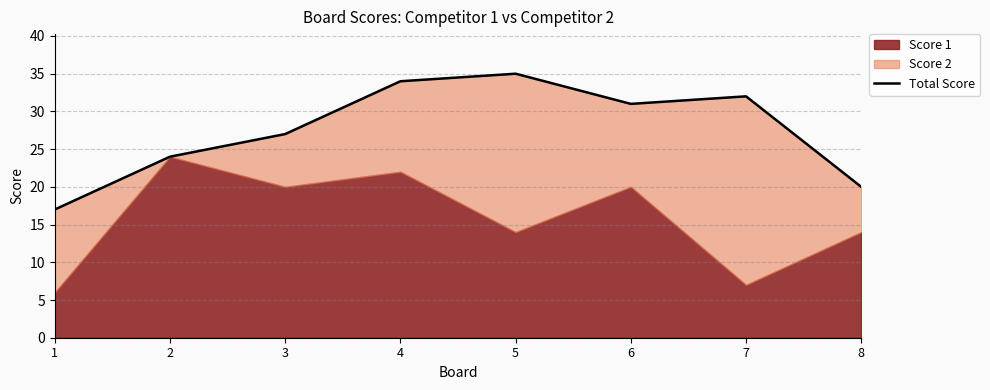

Reading left to right, what are all the values shown in this chart?

17	24	27	34	35	31	32	20